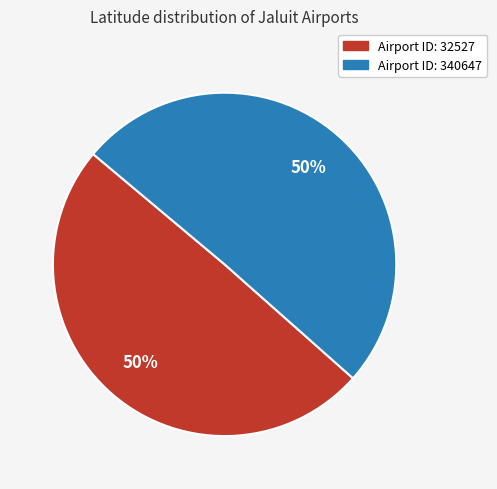

To the nearest percent, what is the average slice percentage?

50%